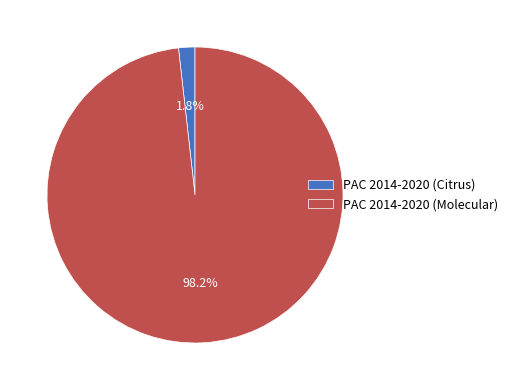

To the nearest percent, what is the difference between the largest and smallest slice percentages?

96%